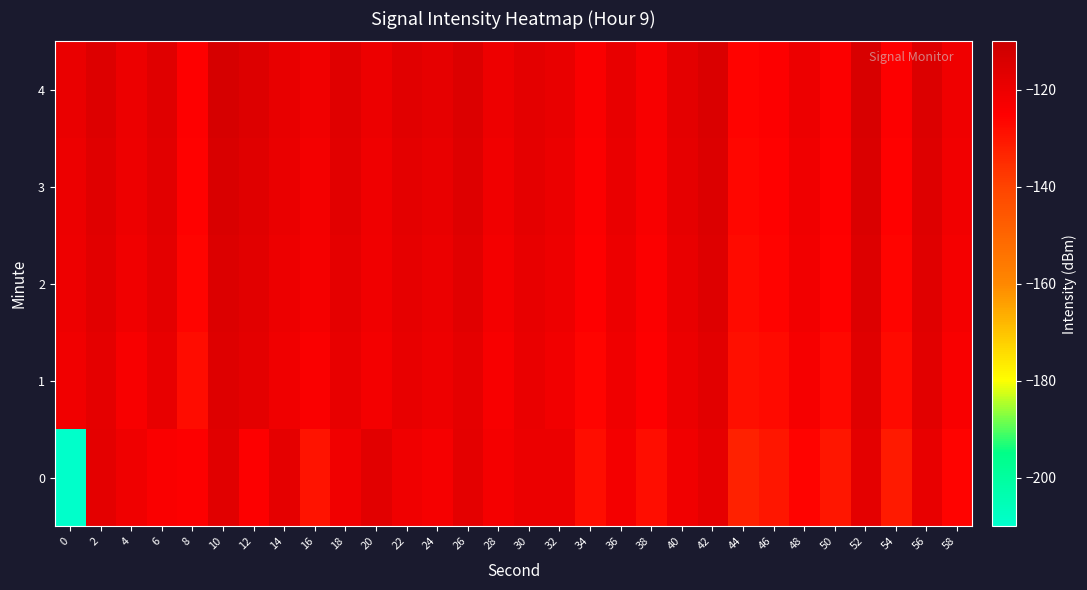

What is the total value across all series at 56?

-581.9